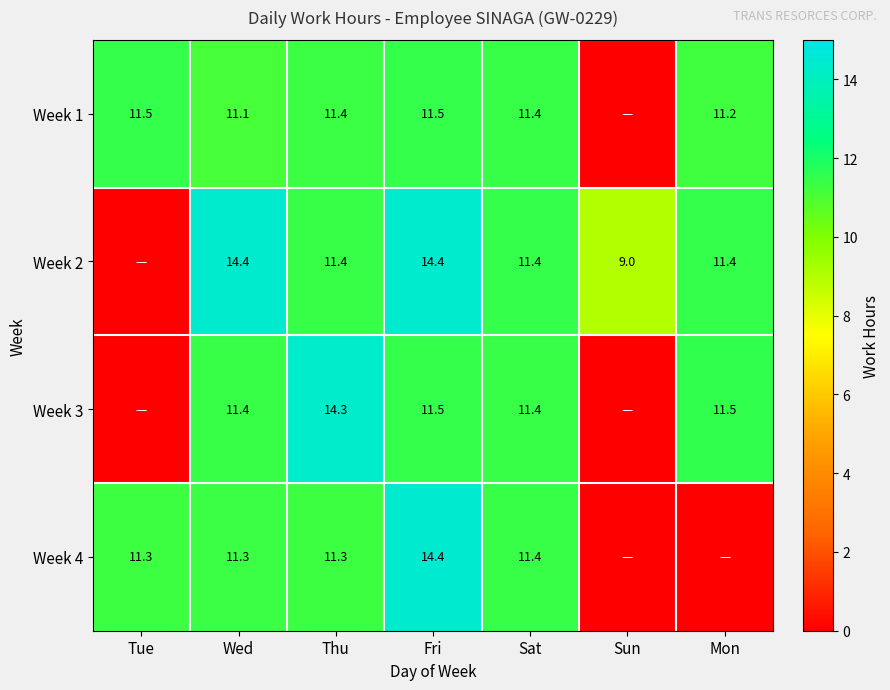

What is the sum of the Week 4 values at Fri and Tue?

25.7